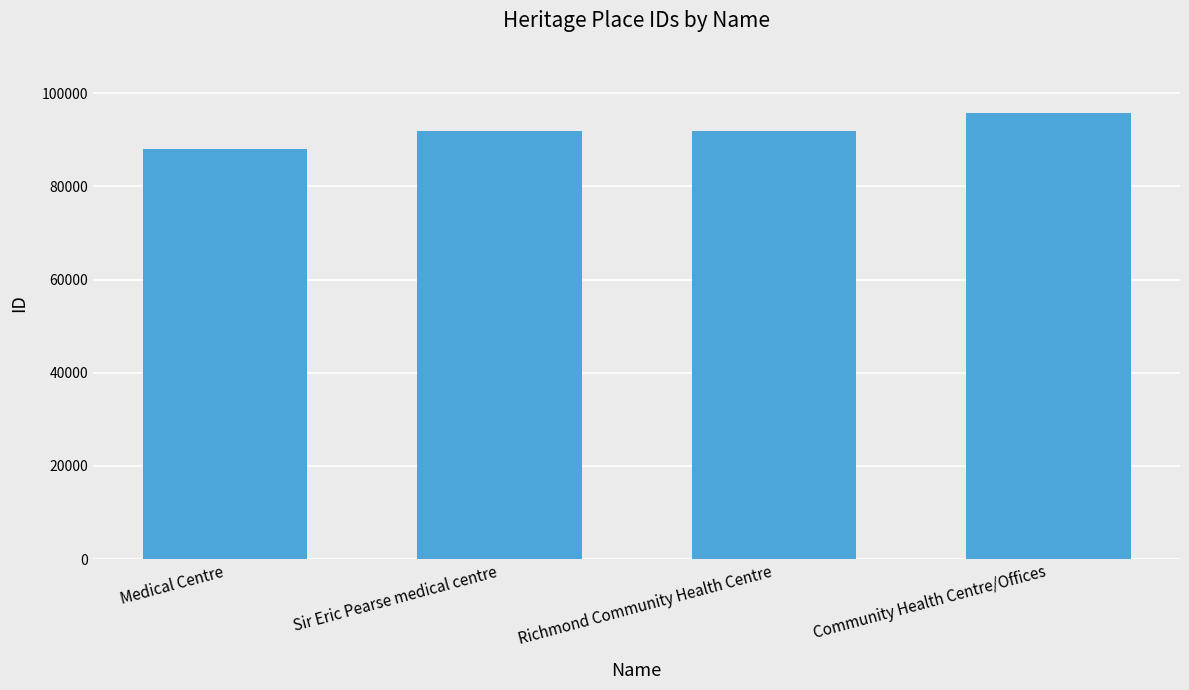

How many data points does each series have?

4